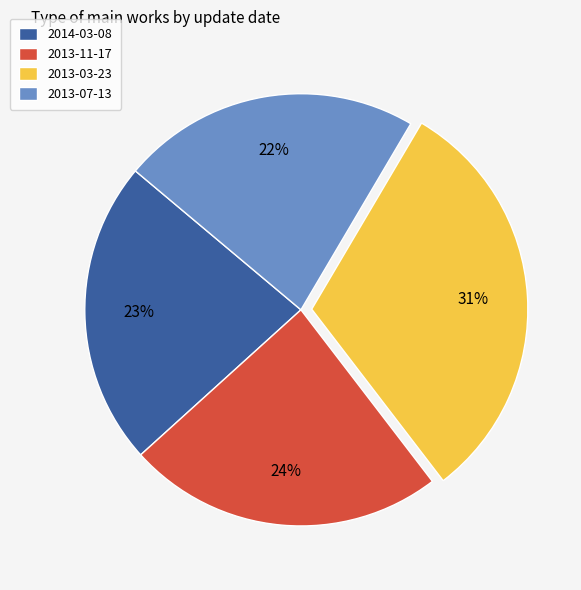

The 2013-07-13 slice represents 22% of the pie. True or false?

True